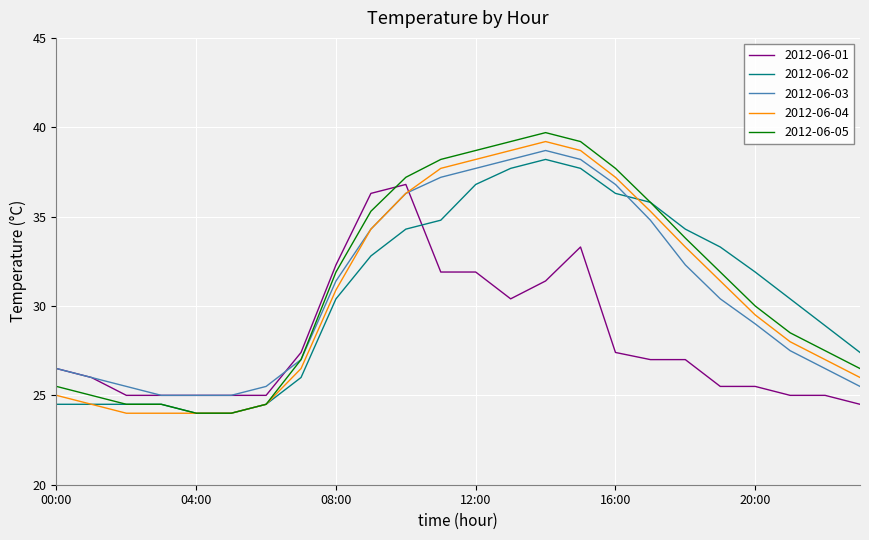

What is the highest value of the 2012-06-04 series?

39.2